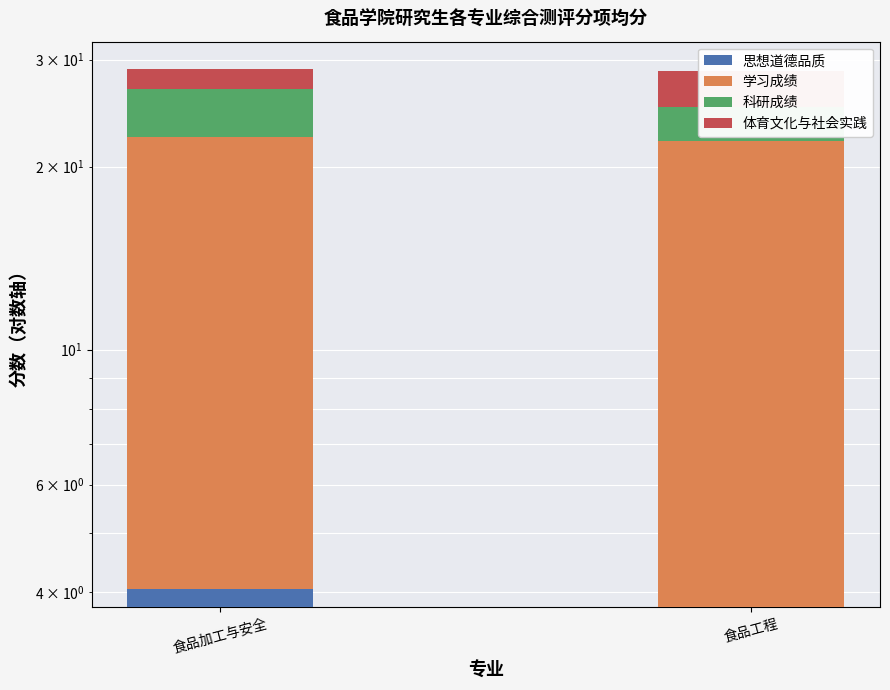

What is the sum of the 科研成绩 values at 食品工程 and 食品加工与安全?

7.5